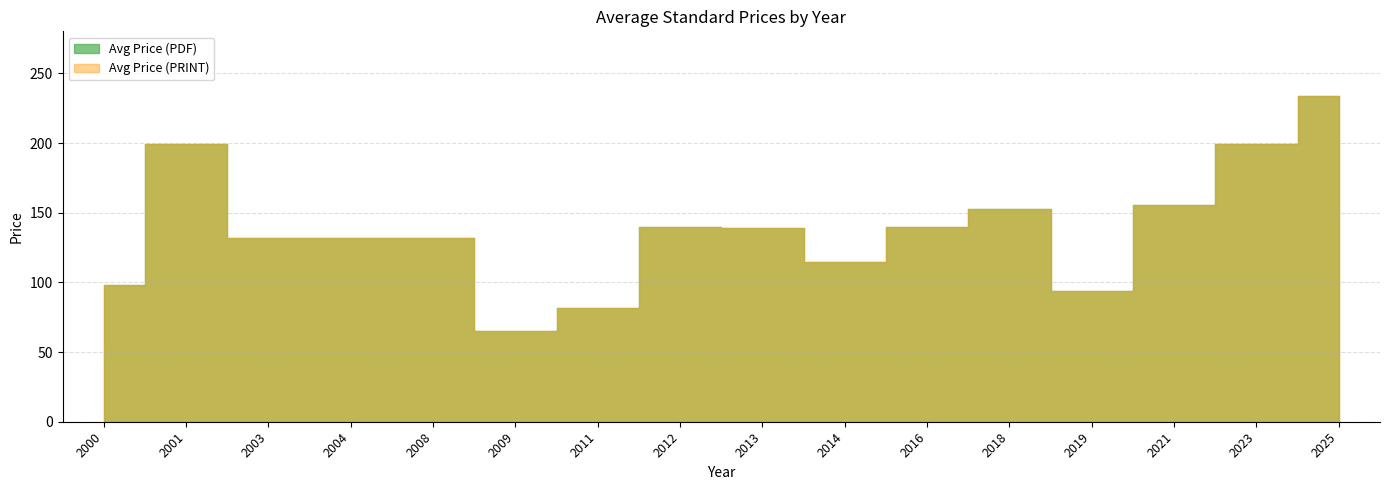

At how many categories does at least one series exceed 92?

14